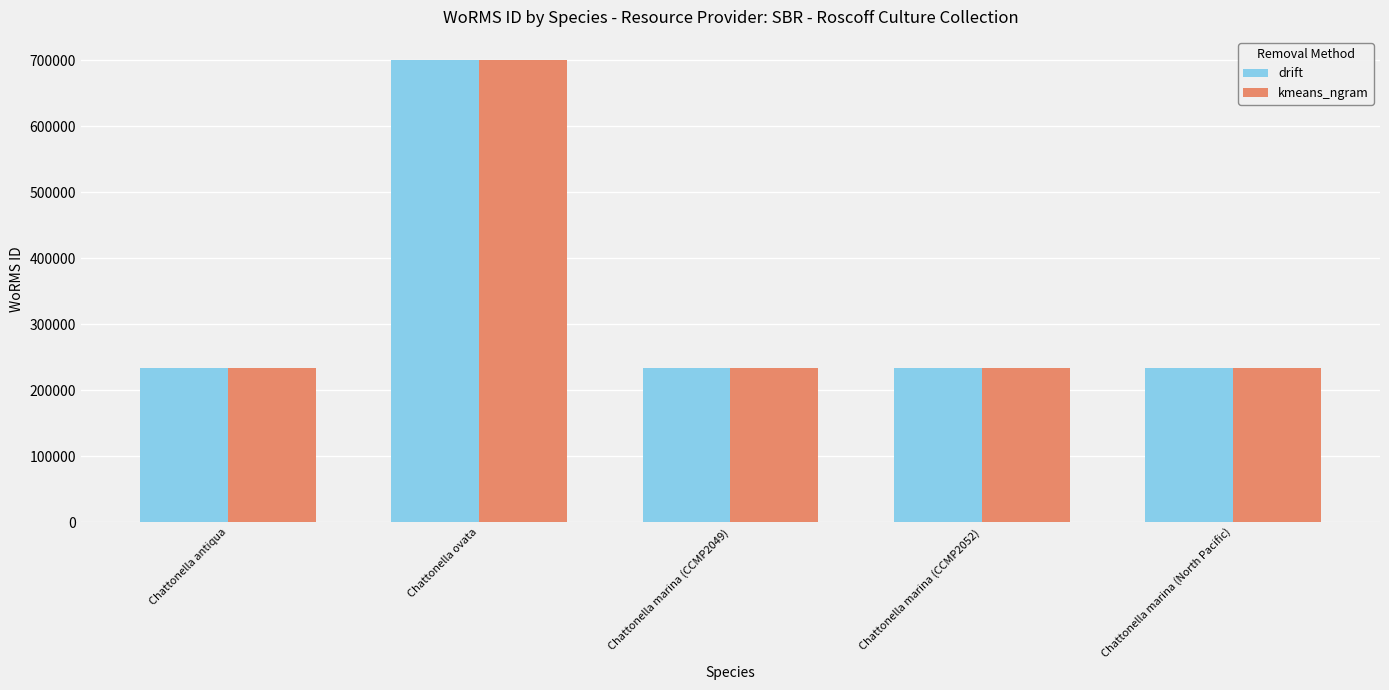

The drift series shows 65629 at Chattonella marina (CCMP2049). True or false?

False